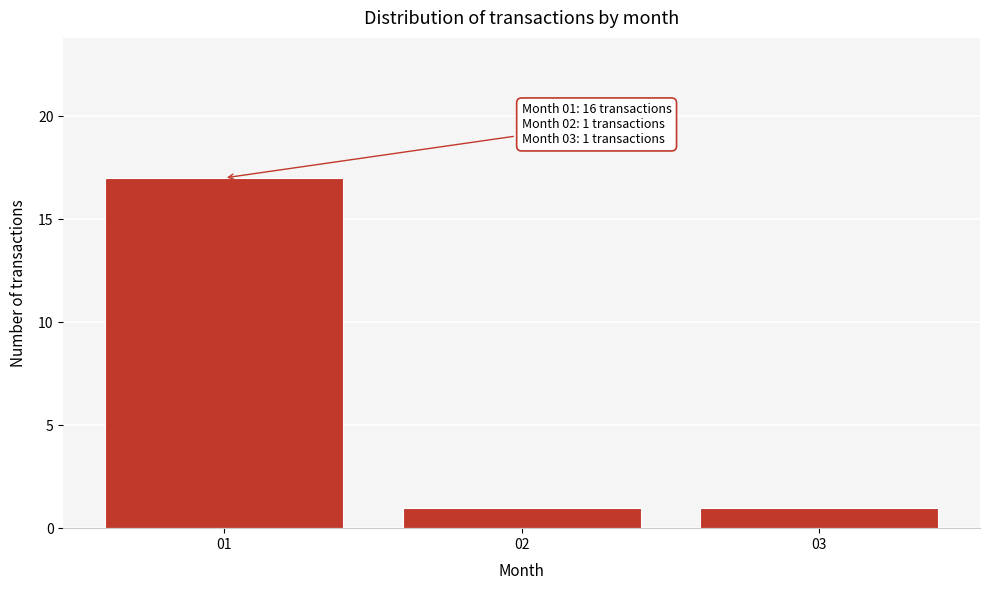

Which range on the x-axis has the tallest bar?

0.5 to 1.5